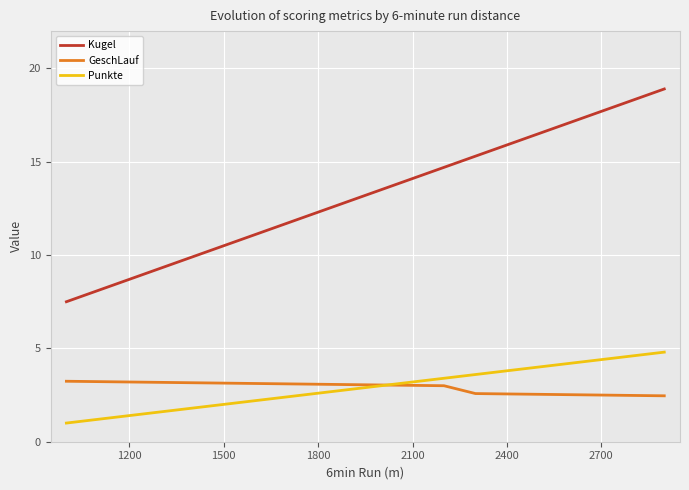

Rank the series by their maximum value, from highest to lowest.

Kugel, Punkte, GeschLauf